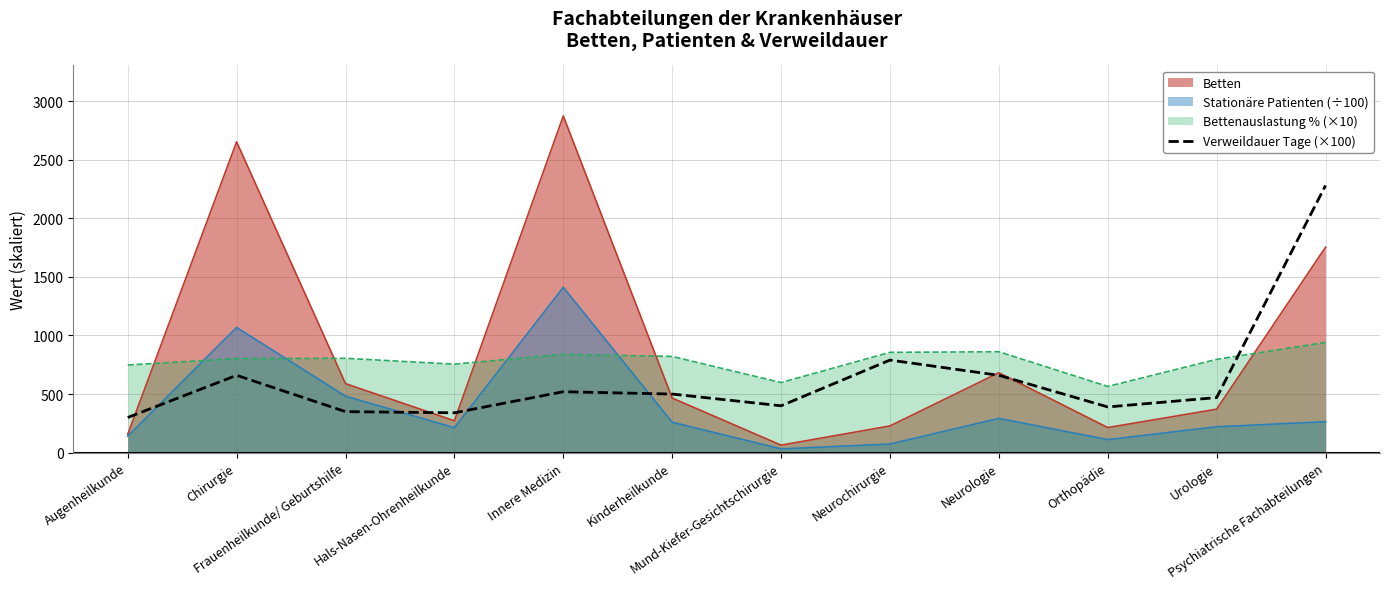

How many lines are shown in the chart?

4